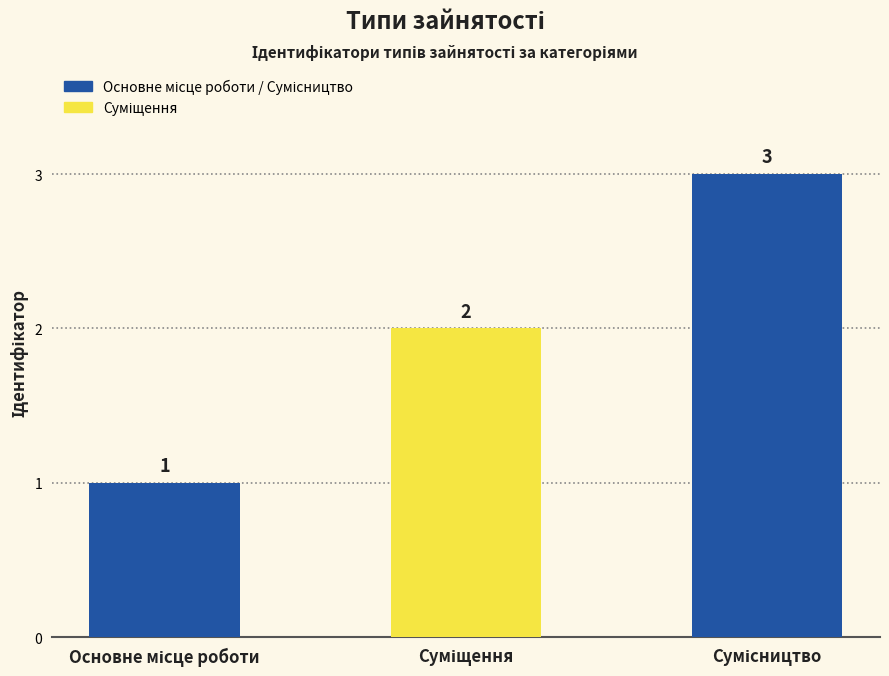

Does the chart contain stacked bars?

No